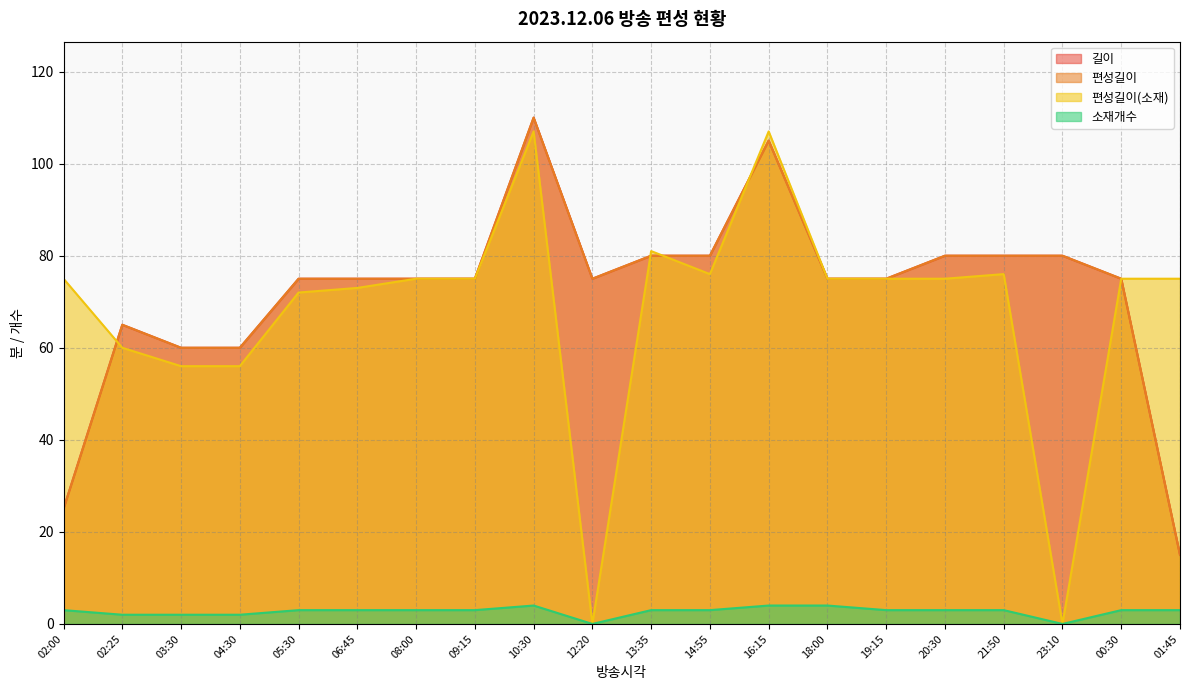

What is the sum of all 편성길이(소재) values?

1364